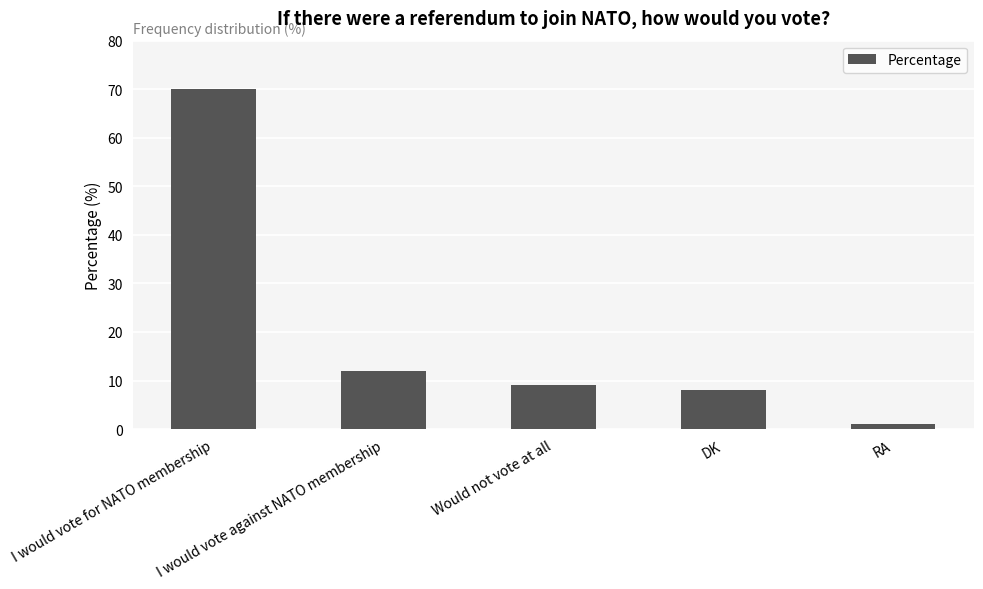

What position from the left is I would vote for NATO membership?

1